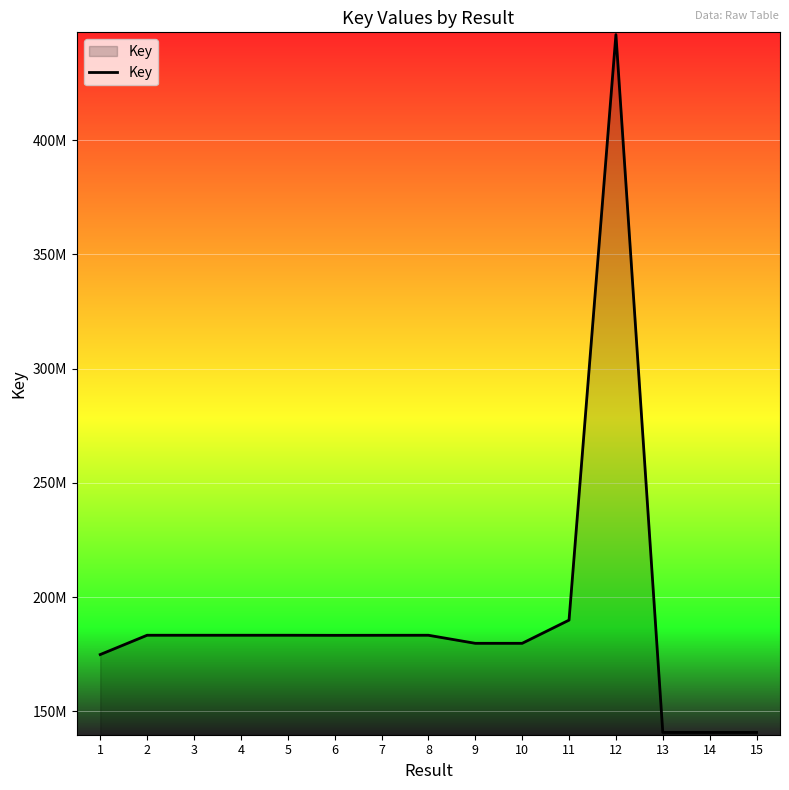

What is the change in value from 4 to 12?

+262816144